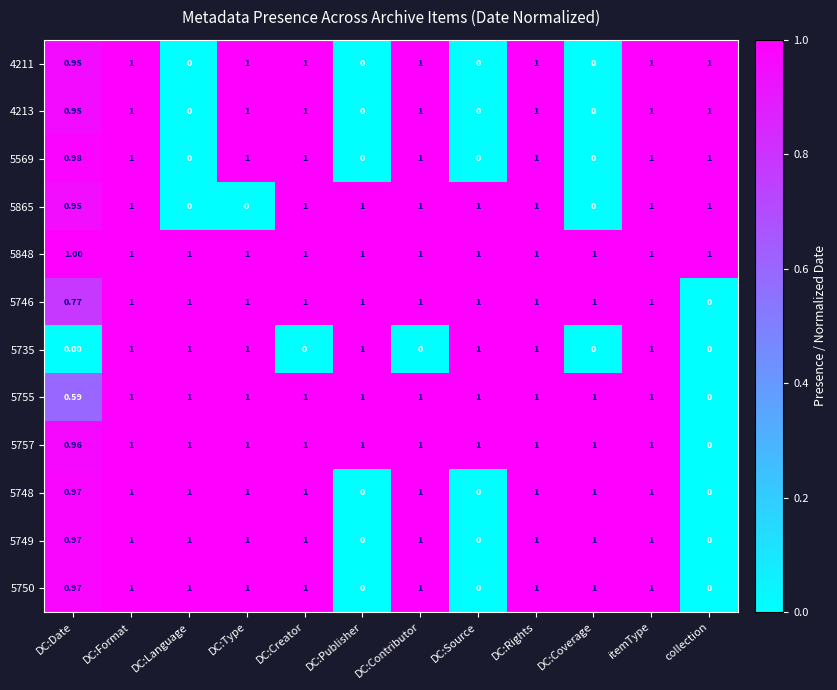

How many positive values does the 5750 series have?

9